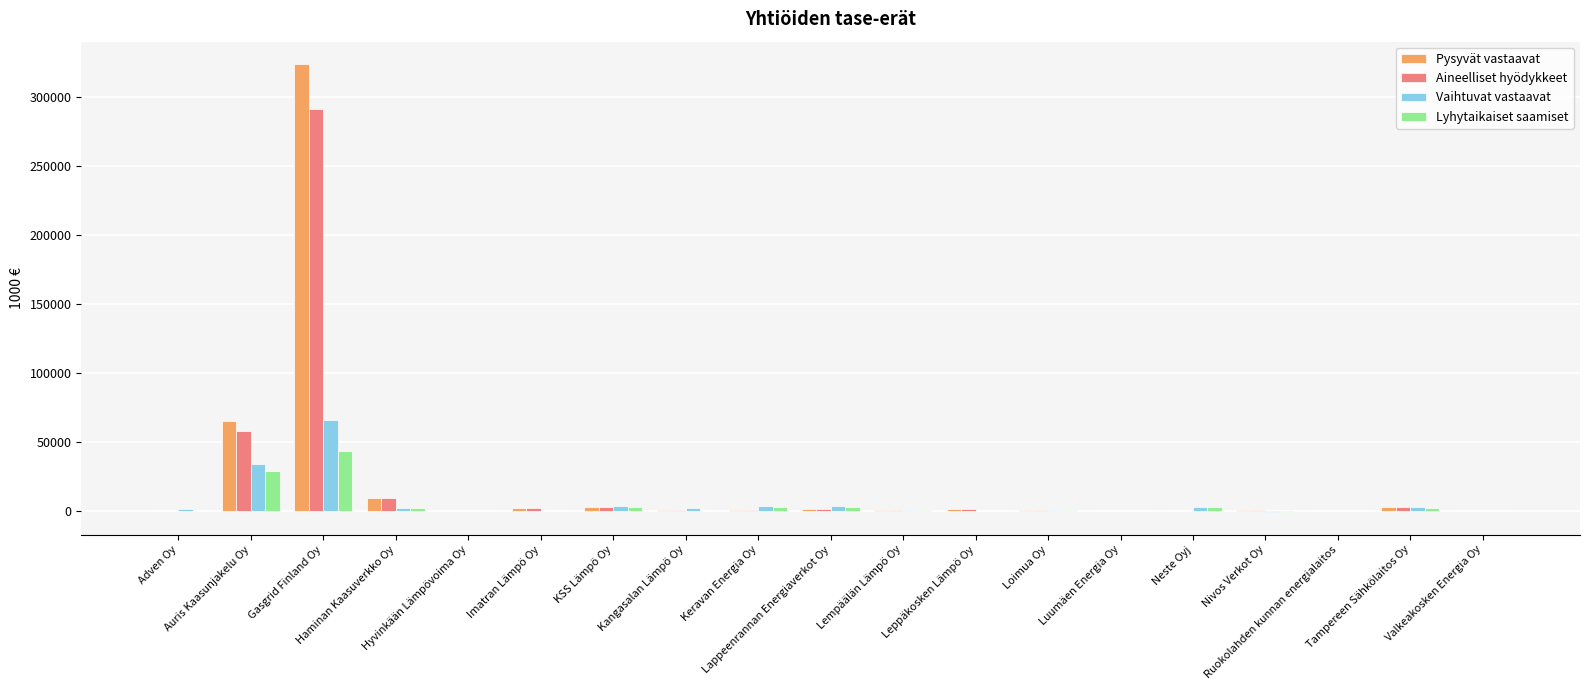

What is the greatest value displayed?

324049.0